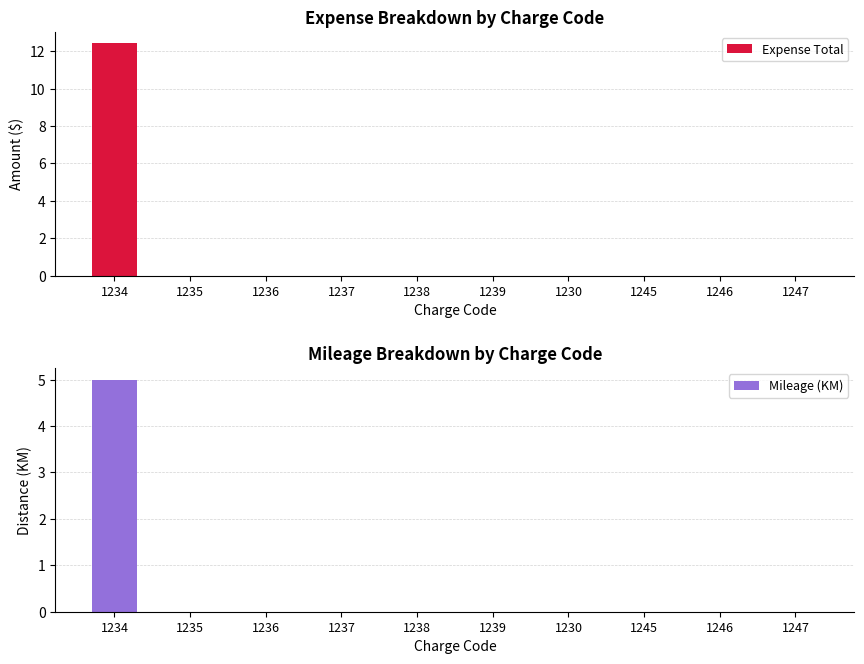

How many bars are there in total?

20